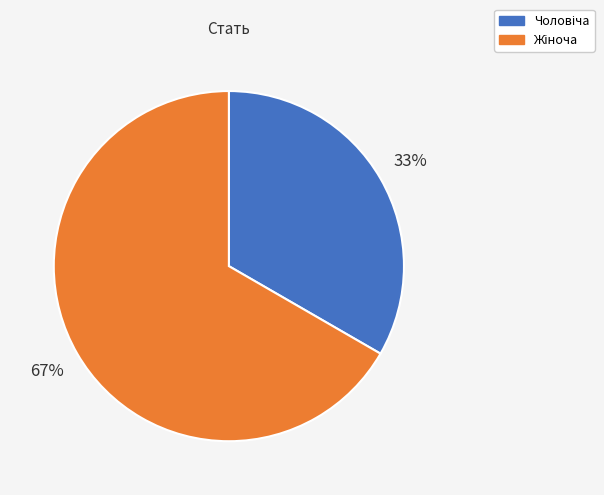

Is there a majority slice in this chart?

Yes